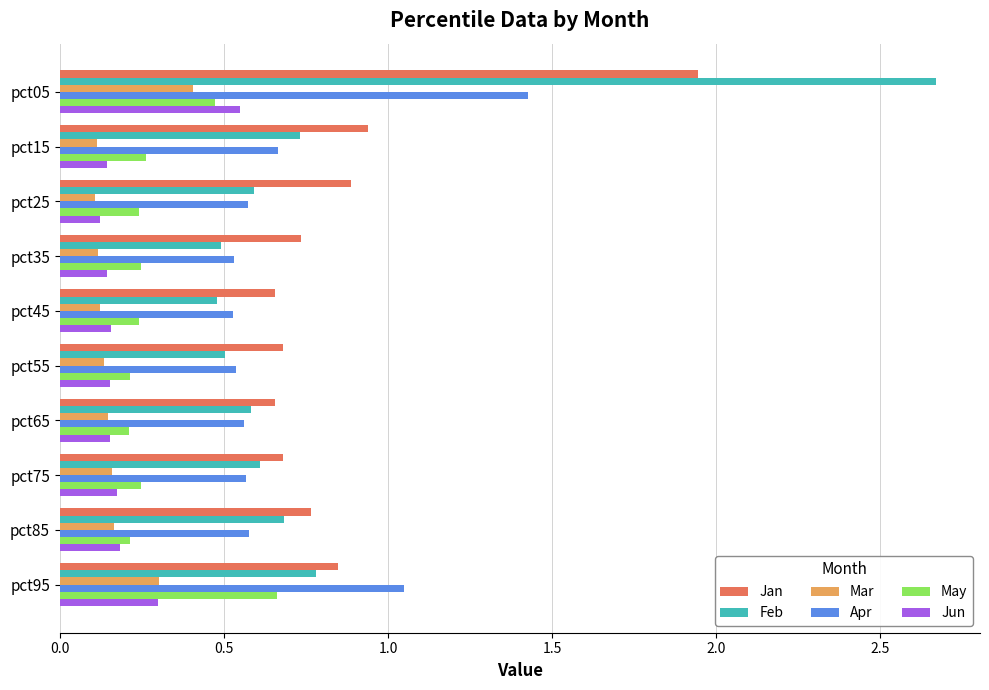

At which category is the sum across all series the highest?

pct05